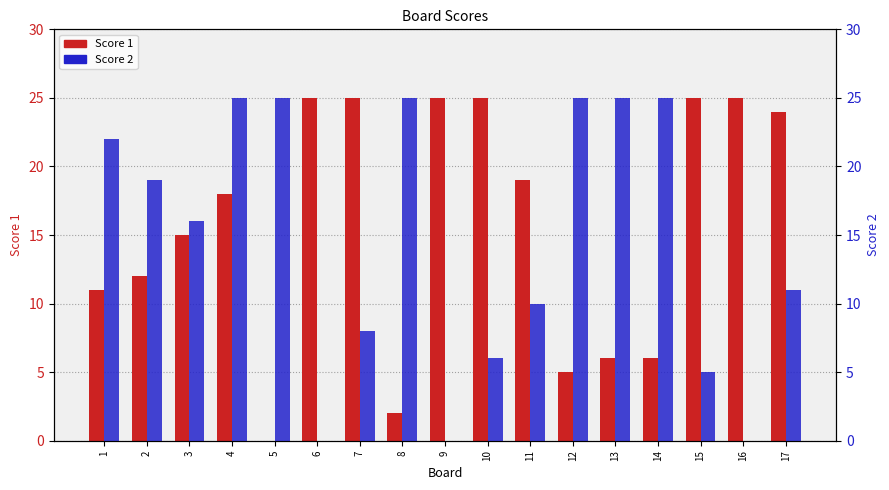

What is the difference between the maximum and minimum values in the Score 1 series?

25